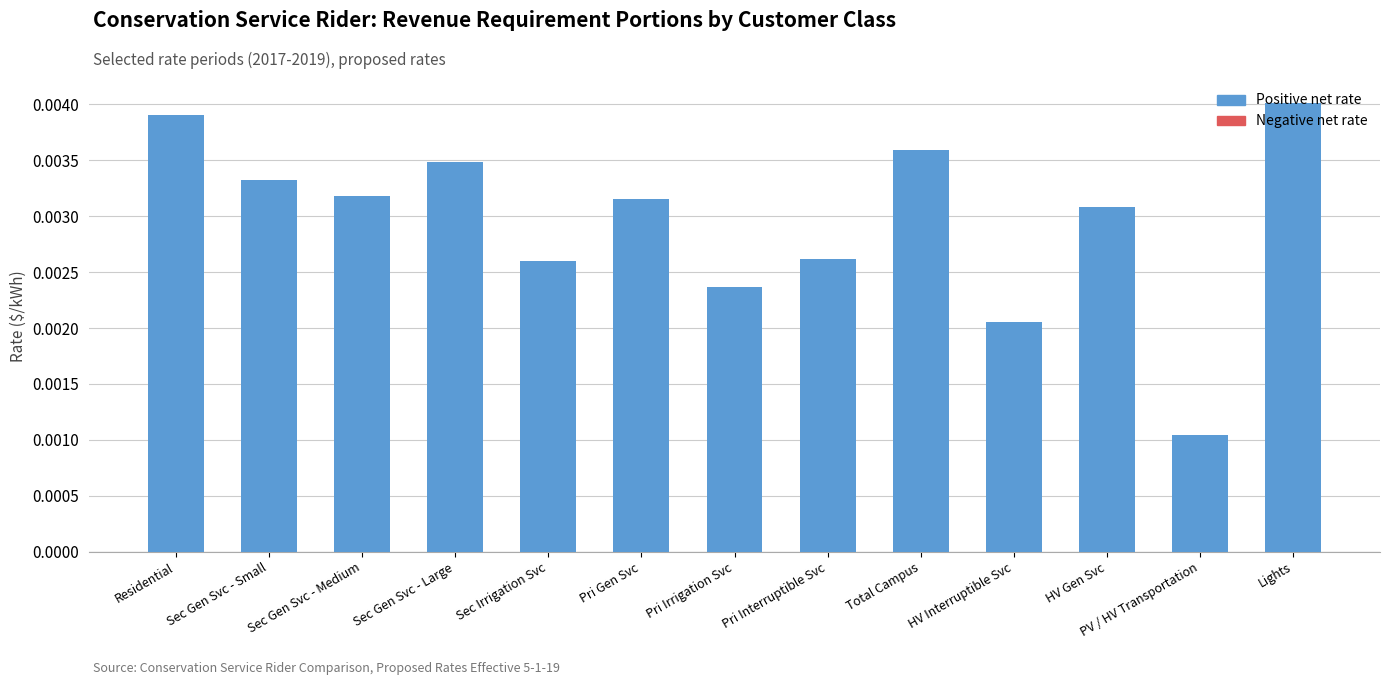

How many values are between 0 and 1?

13